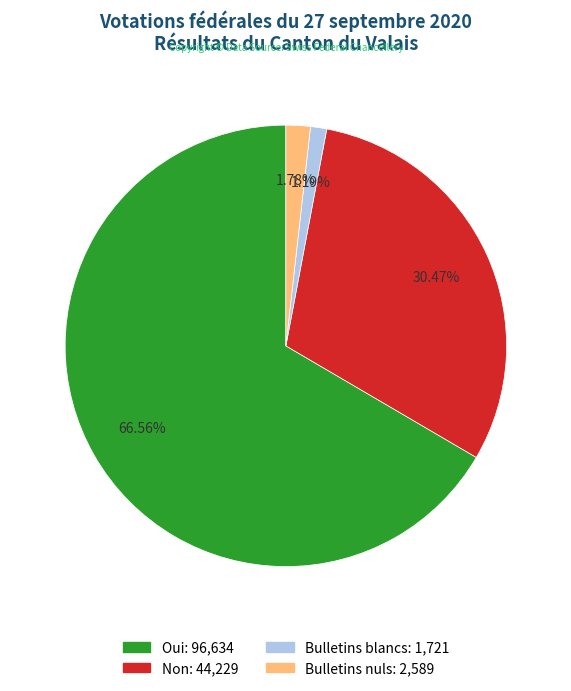

What percentage is NOT represented by Bulletins nuls?

98.2%